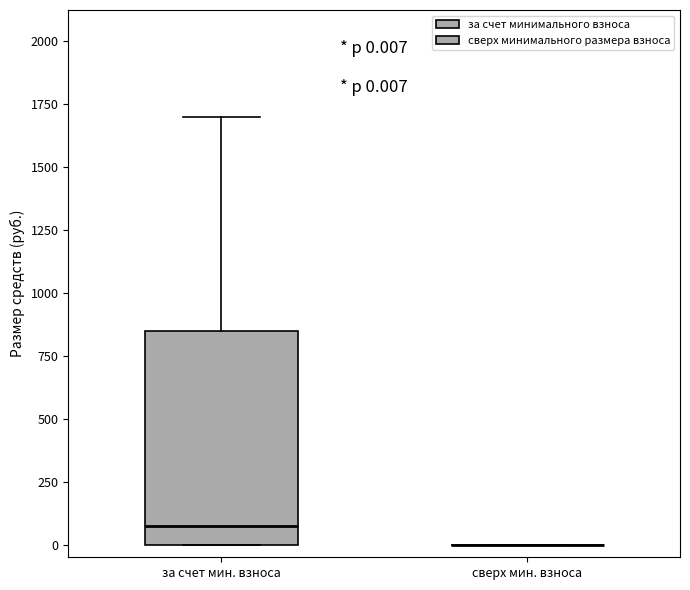

Comparing the boxes themselves (not the whiskers), which one is the tallest?

за счет мин. взноса